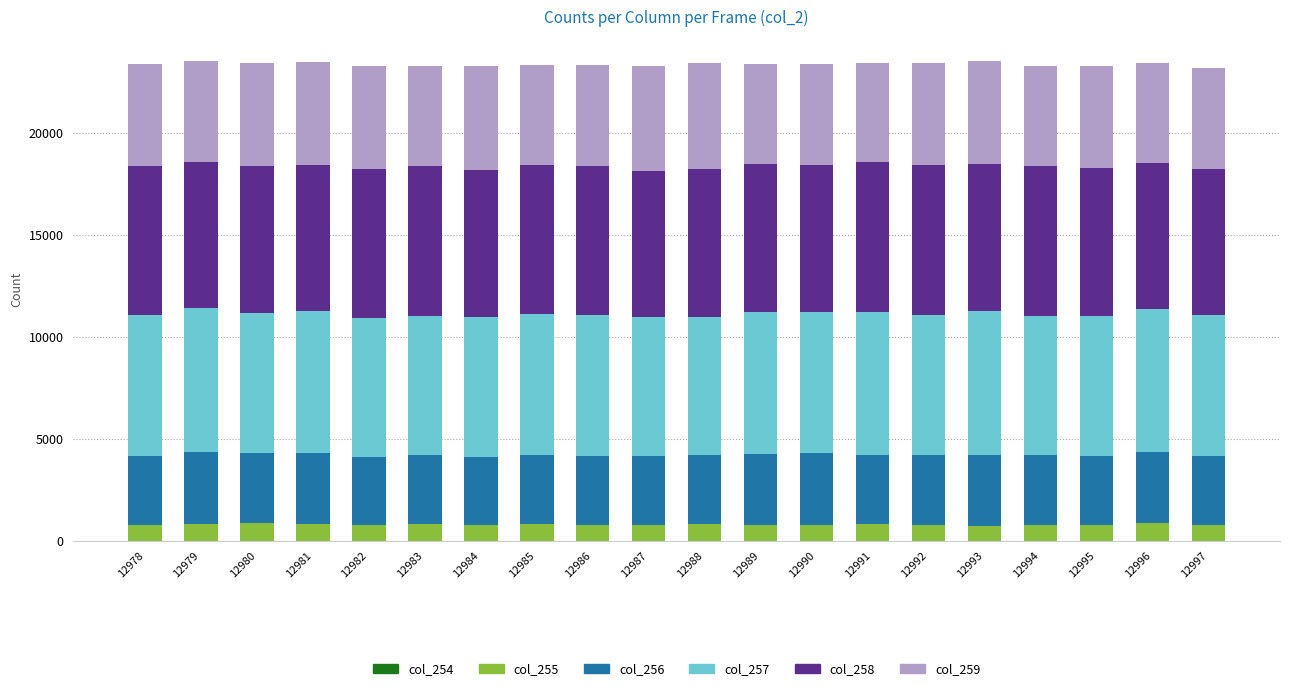

At which label does col_254 reach its minimum?

12980